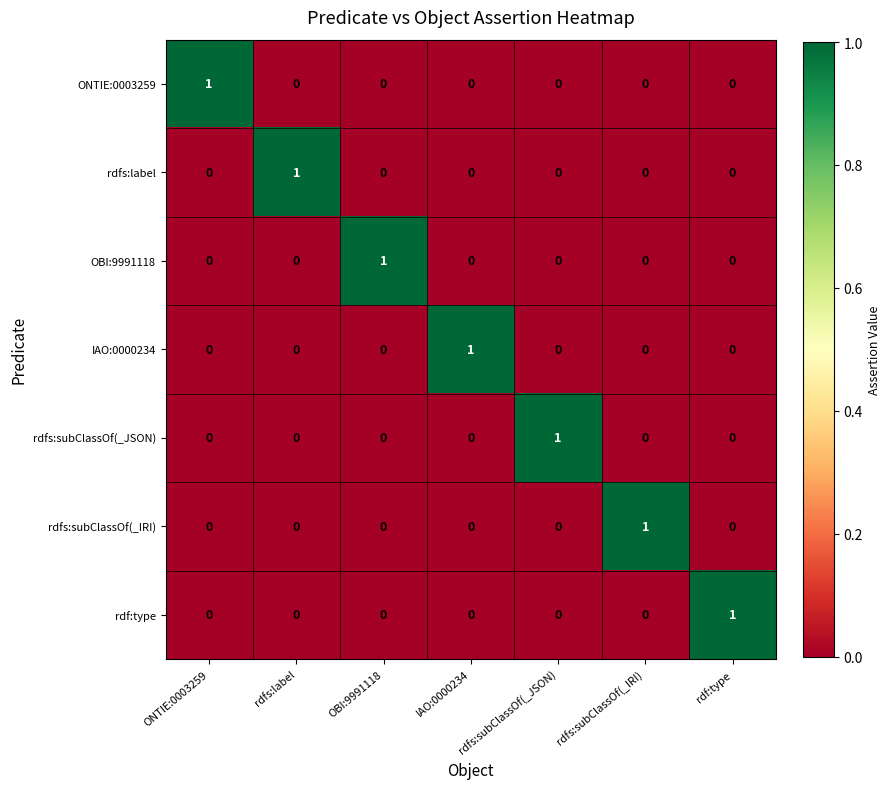

The OBI:9991118 series shows 2 at OBI:9991118. True or false?

False